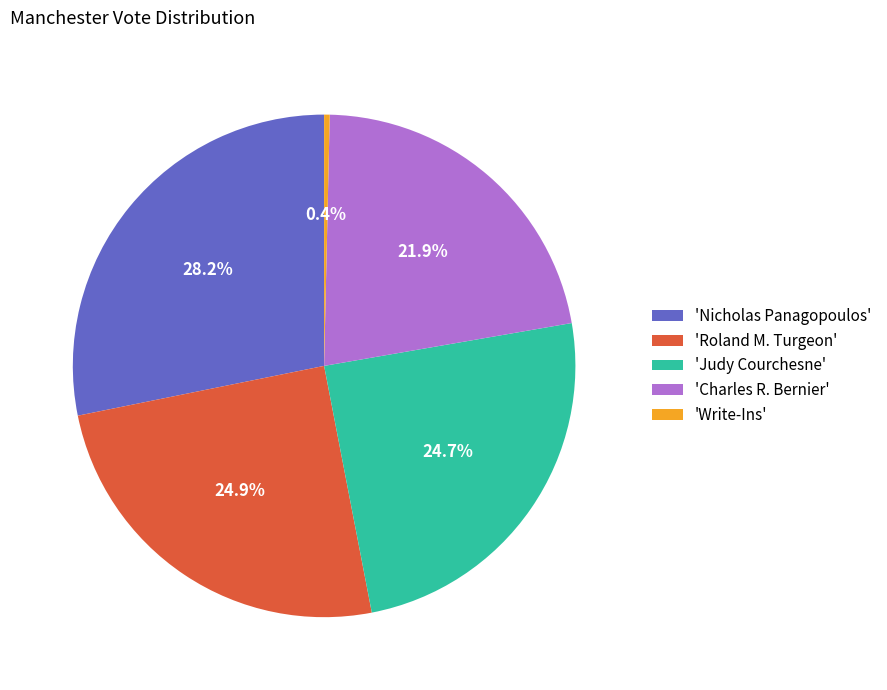

Does 'Judy Courchesne' account for over 50% of the chart?

No